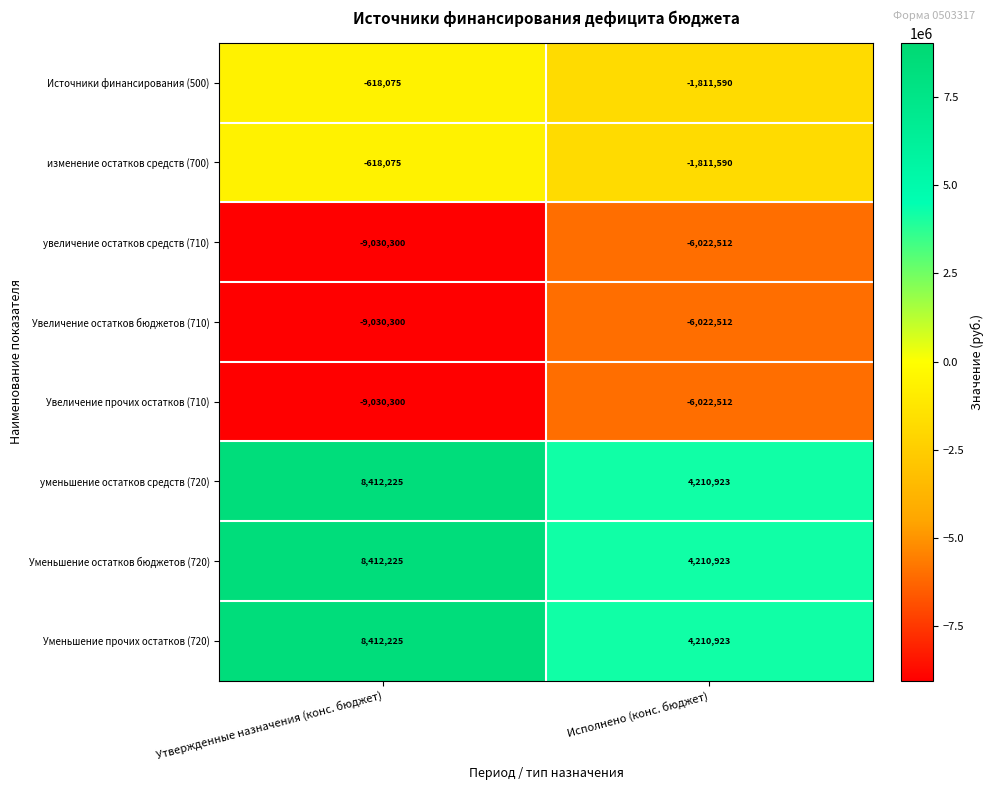

What is the sum of all Источники финансирования (500) values?

-2429665